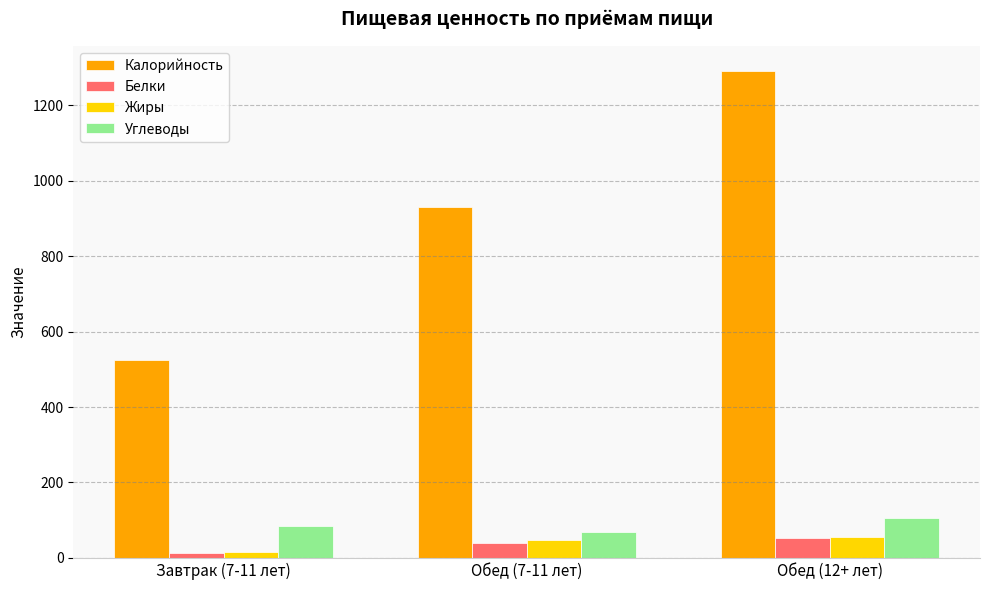

Which series has the largest range (max minus min)?

Калорийность